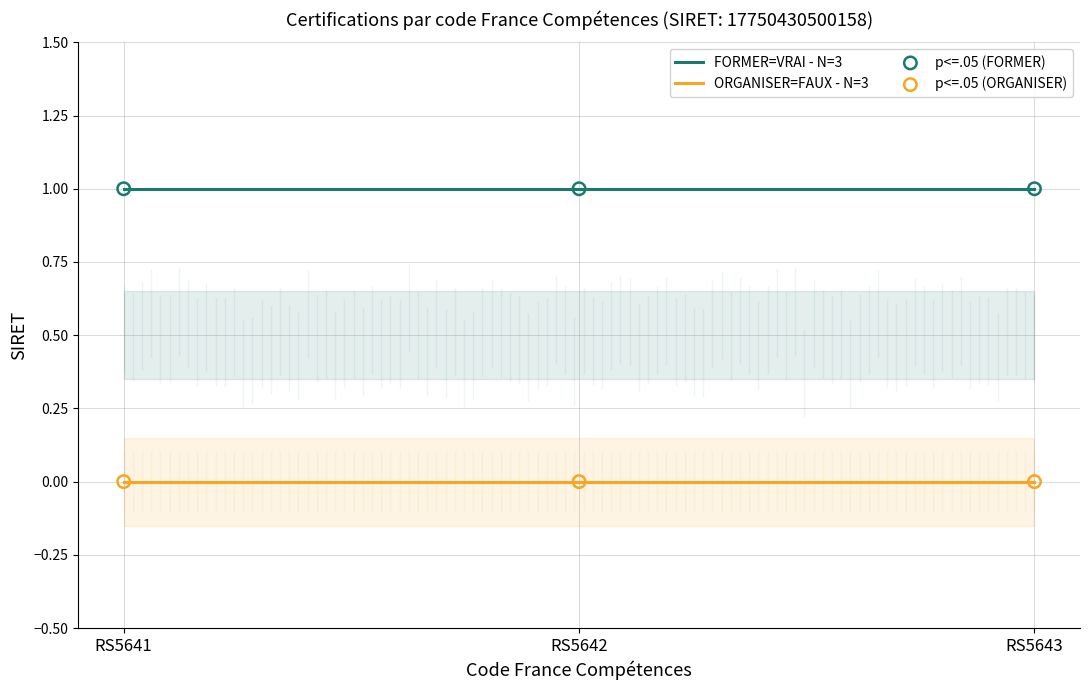

What are all the series names shown in the legend?

FORMER=VRAI - N=3, ORGANISER=FAUX - N=3, p<=.05 (FORMER), p<=.05 (ORGANISER)